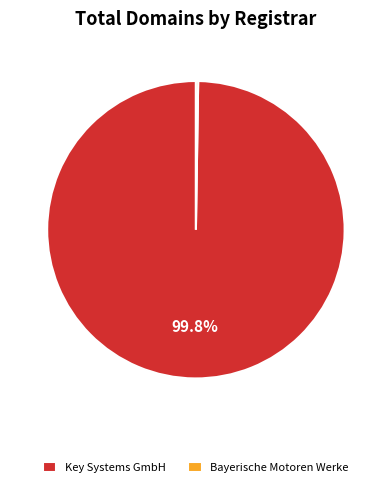

What is the largest slice in the pie chart?

Key Systems GmbH